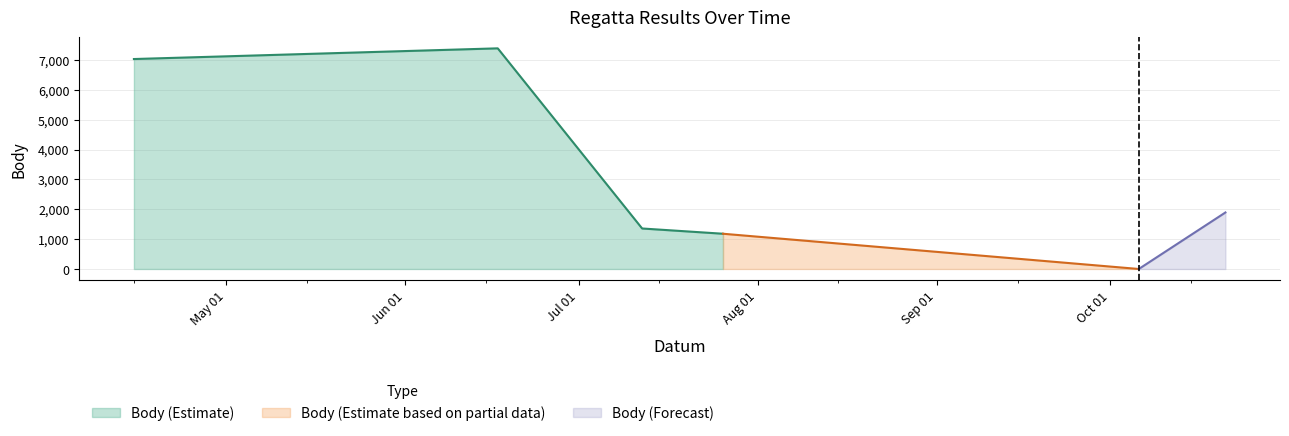

True or false: Pořadí has more than 1 interior local peaks.

False